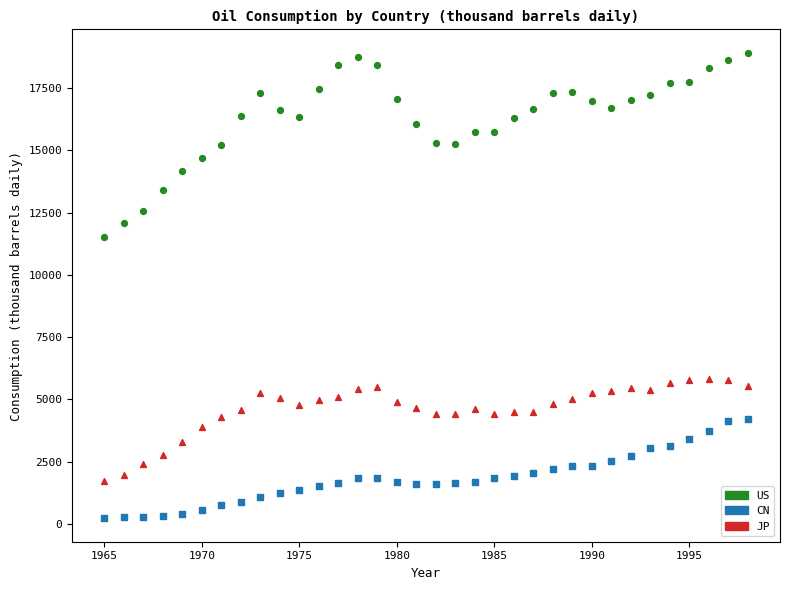

Which series contains the highest Y value?

US